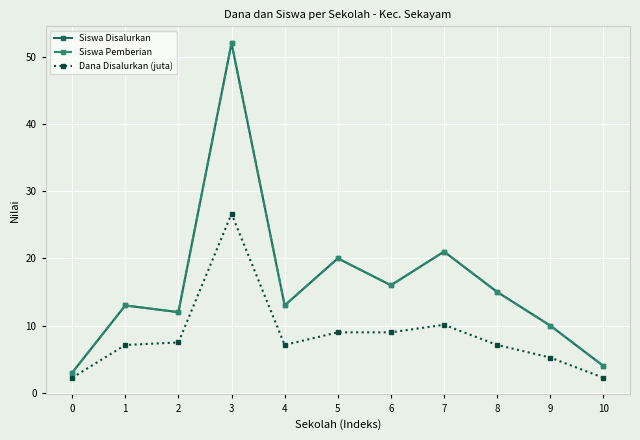

Does the chart have visible grid lines?

Yes